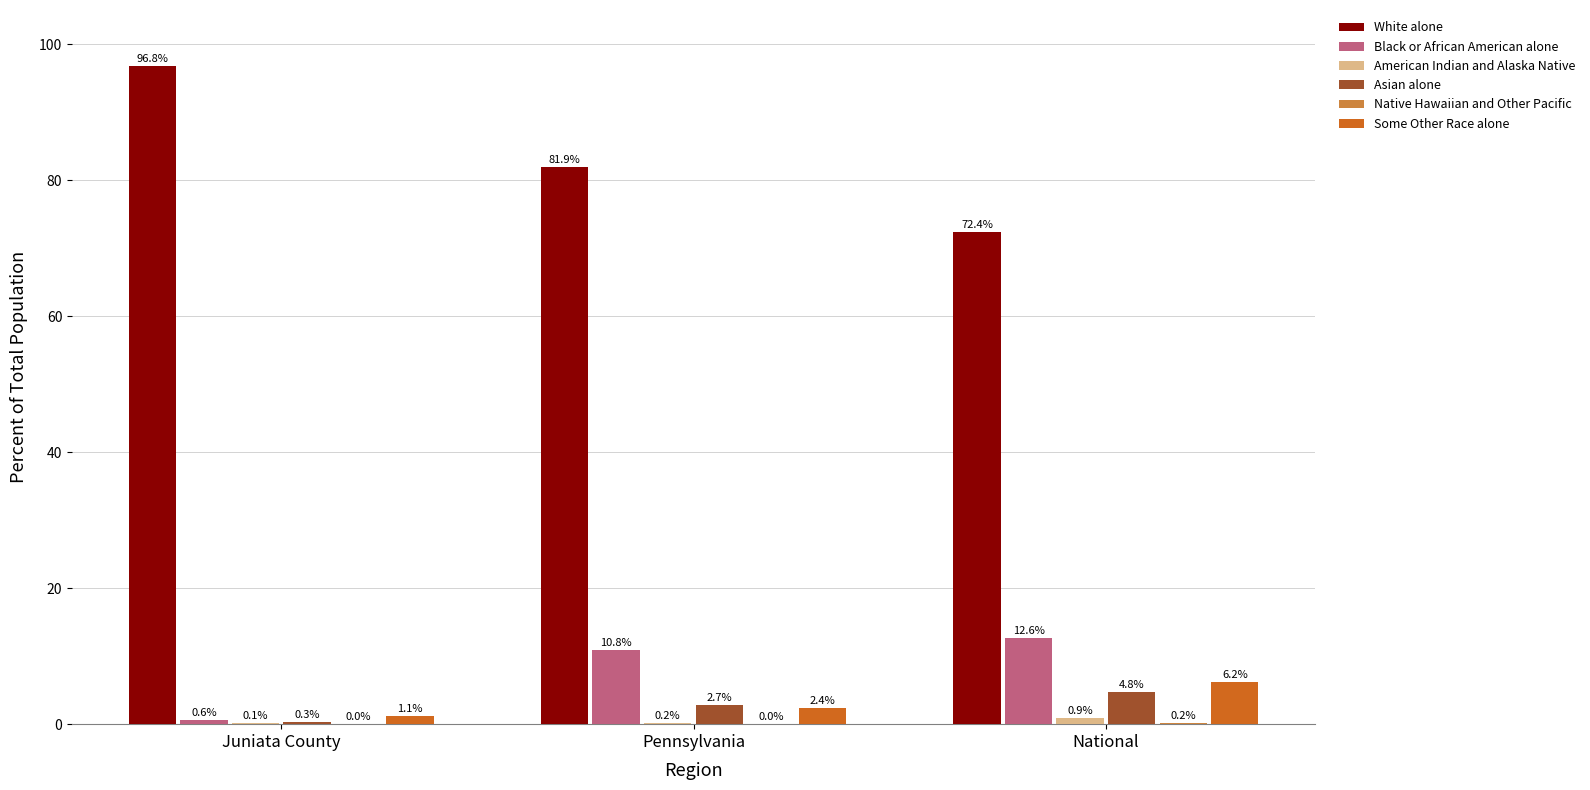

At which label is White alone closest to 84?

Pennsylvania